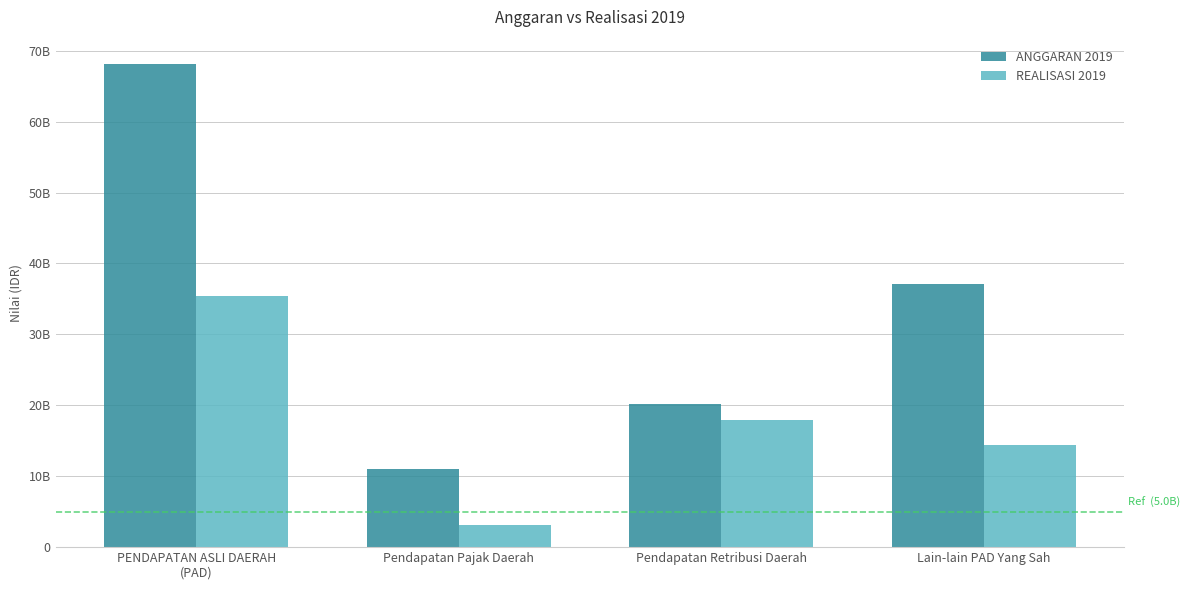

Are the bars grouped side by side (vs. stacked)?

Yes